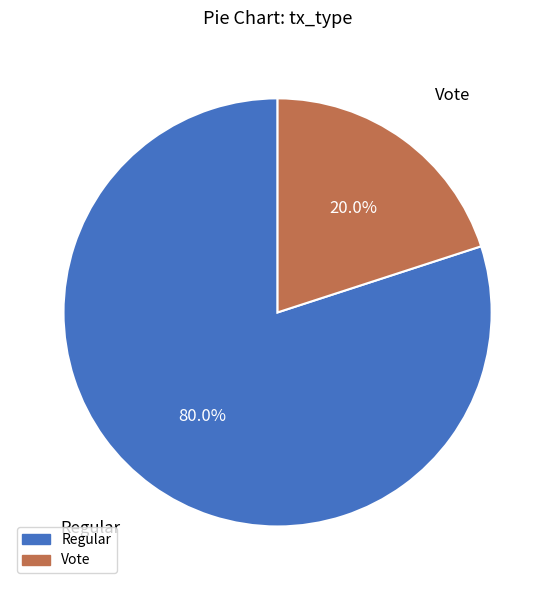

Which slice is the smallest?

Vote